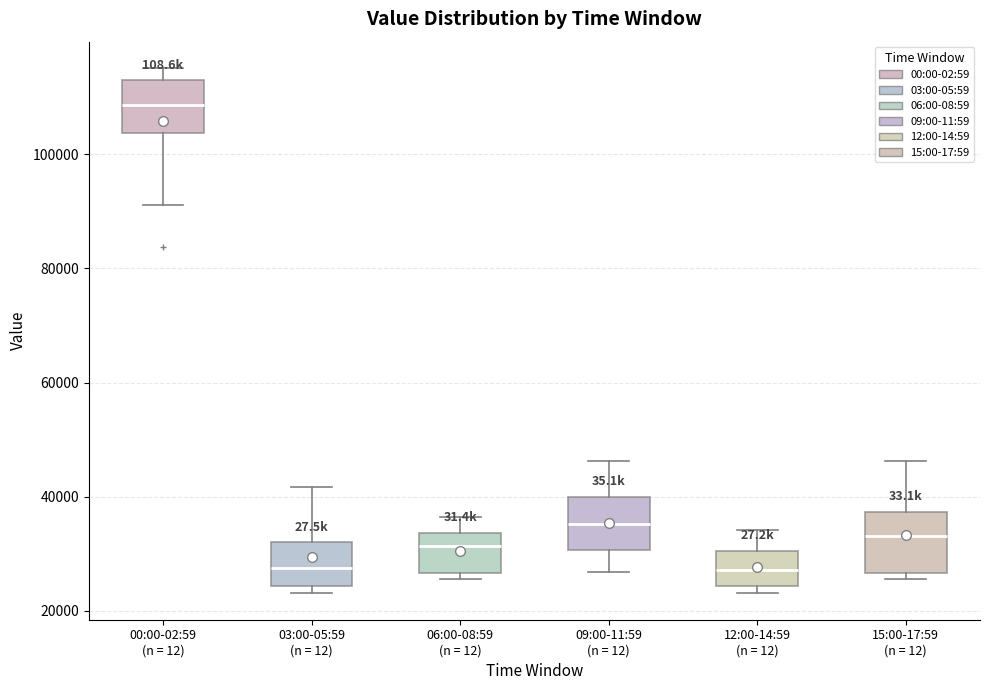

Reading left to right, transcribe this box plot: for each box, give where its median line is, the range the box spans, and where its two whiskers end, as read against the y-axis. The values are not printed on the chart, so give them approximately, as read against the axis.

00:00-02:59 (n = 12): median 108000, box 104000 to 112000, whiskers 92000 to 116000
03:00-05:59 (n = 12): median 28000, box 24000 to 32000, whiskers 24000 (just below the box's lower edge) to 42000
06:00-08:59 (n = 12): median 32000, box 26000 to 34000, whiskers 26000 (just below the box's lower edge) to 36000
09:00-11:59 (n = 12): median 36000, box 30000 to 40000, whiskers 26000 to 46000
12:00-14:59 (n = 12): median 28000, box 24000 to 30000, whiskers 24000 (just below the box's lower edge) to 34000
15:00-17:59 (n = 12): median 34000, box 26000 to 38000, whiskers 26000 (just below the box's lower edge) to 46000